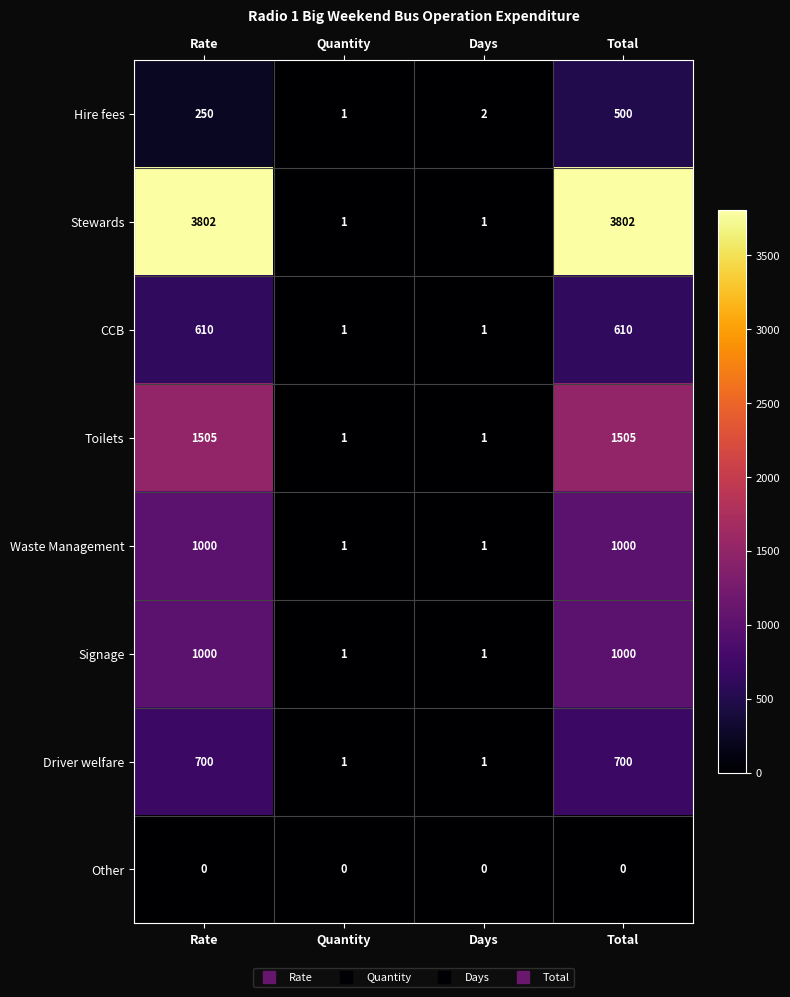

Between Rate and Quantity, which series saw the biggest shift?

Stewards